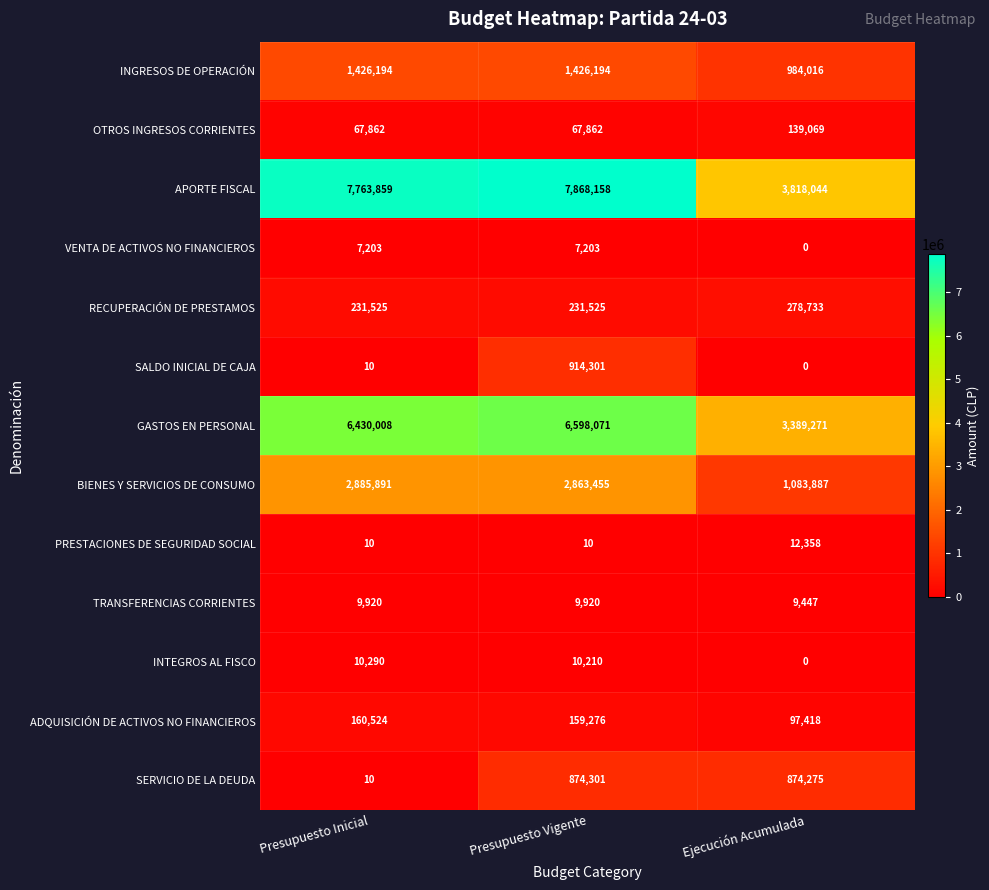

The value of RECUPERACIÓN DE PRESTAMOS at Presupuesto Inicial is 231525. True or false?

True